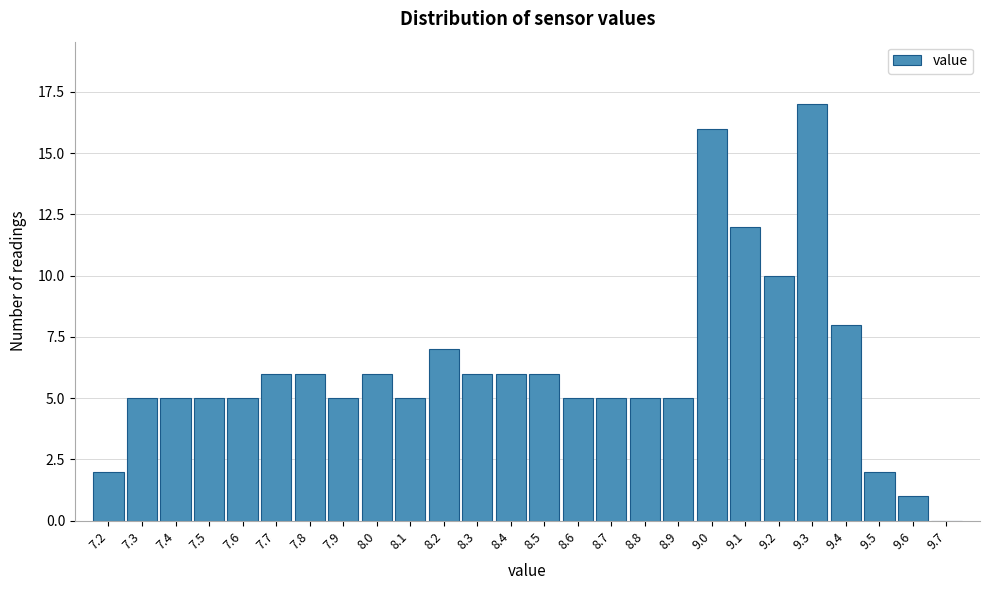

Reading left to right, transcribe all the data shown in this chart.

7.2=2	7.3=5	7.4=5	7.5=5	7.6=5	7.7=6	7.8=6	7.9=5	8.0=6	8.1=5	8.2=7	8.3=6	8.4=6	8.5=6	8.6=5	8.7=5	8.8=5	8.9=5	9.0=16	9.1=12	9.2=10	9.3=17	9.4=8	9.5=2	9.6=1	9.7=0